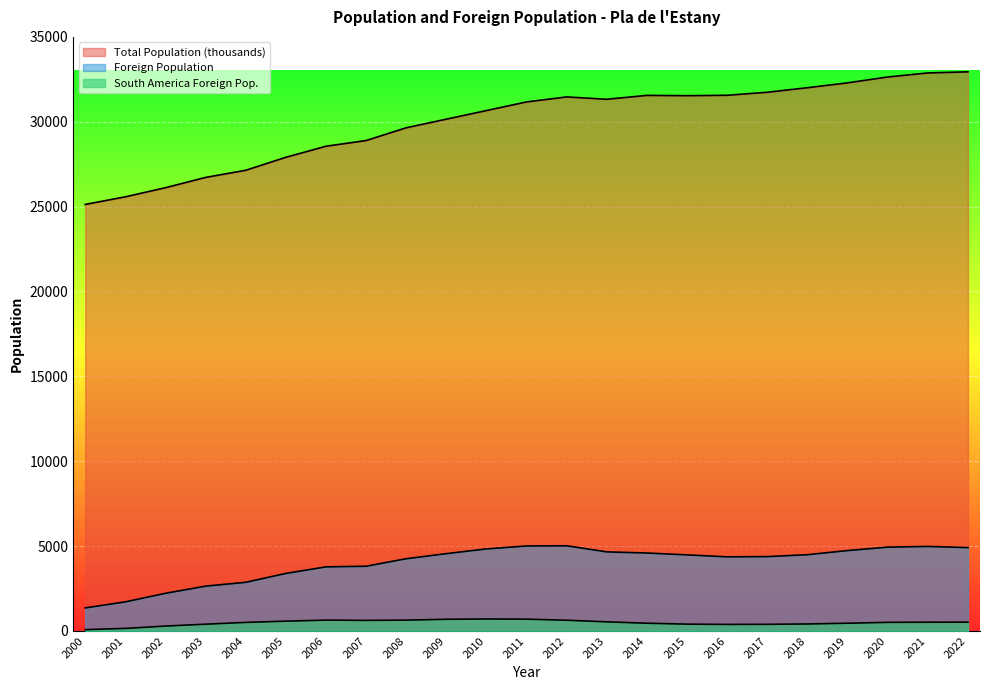

True or false: South America Foreign Pop. has a value of 304 at 2005.

False